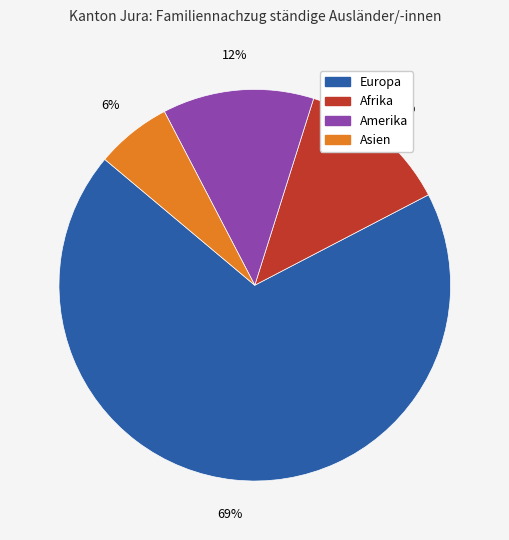

Which slice is the largest?

Europa